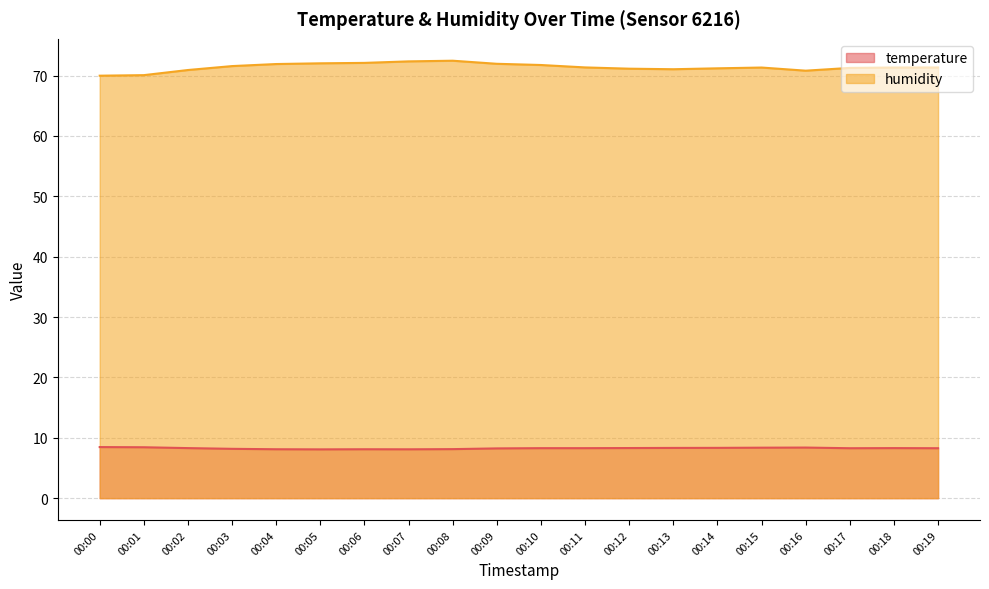

What are all the series names shown in the legend?

temperature, humidity